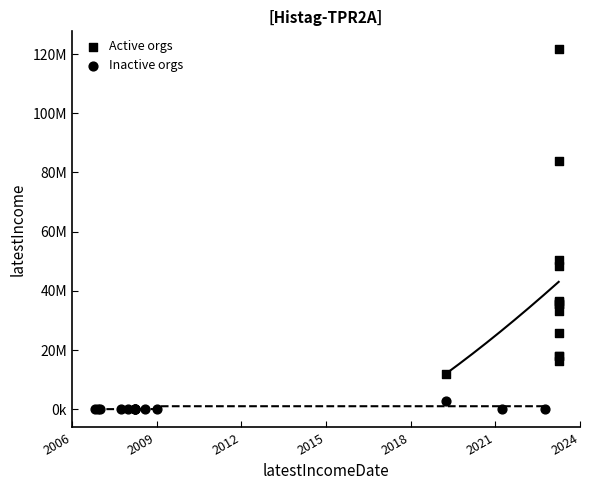

Which series reaches the minimum Y coordinate?

Inactive orgs